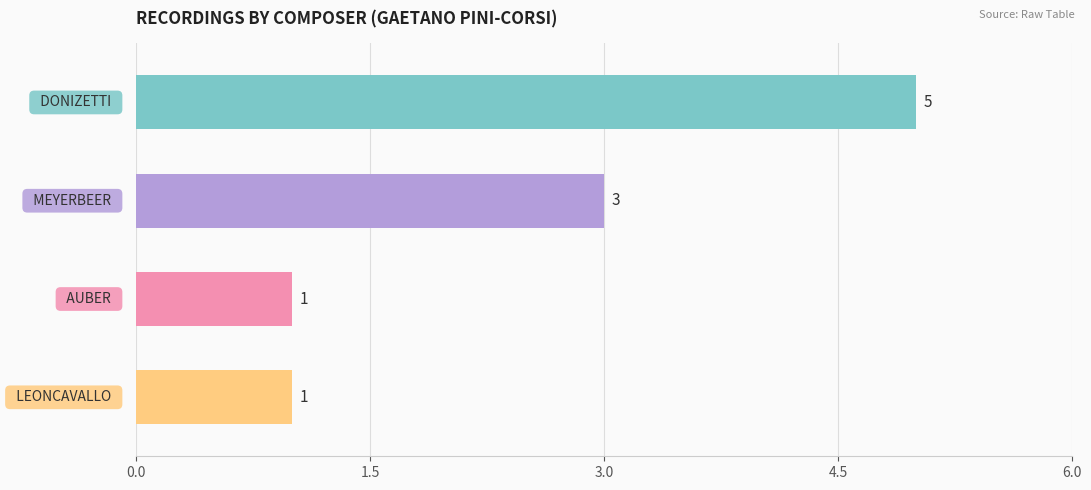

What is the difference between the maximum and second lowest values?

4